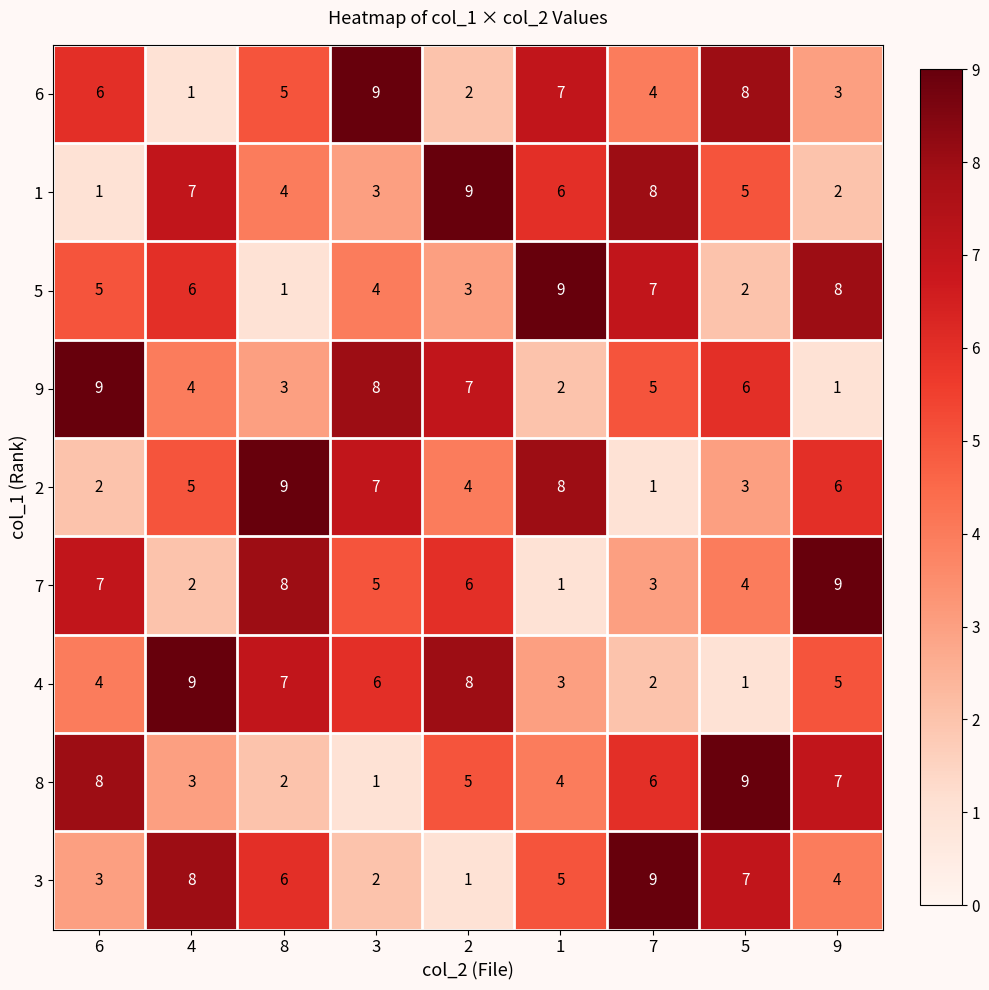

How many 6 values are between 3 and 7?

5